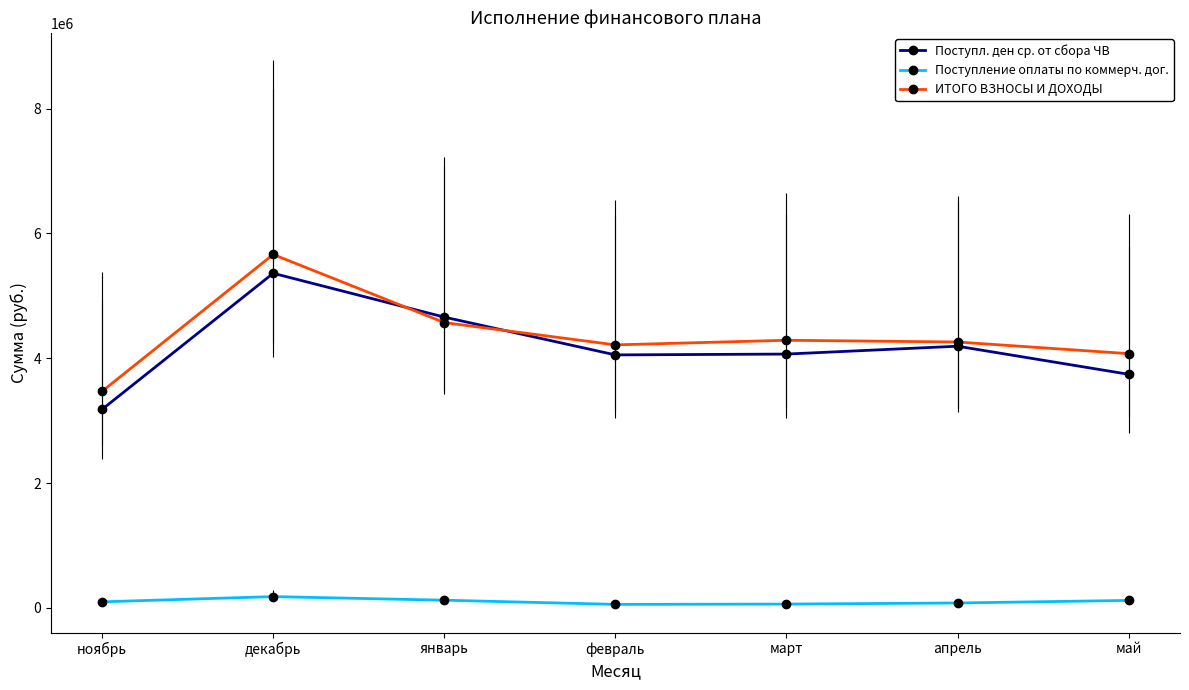

Which series has the largest range (max minus min)?

ИТОГО ВЗНОСЫ И ДОХОДЫ